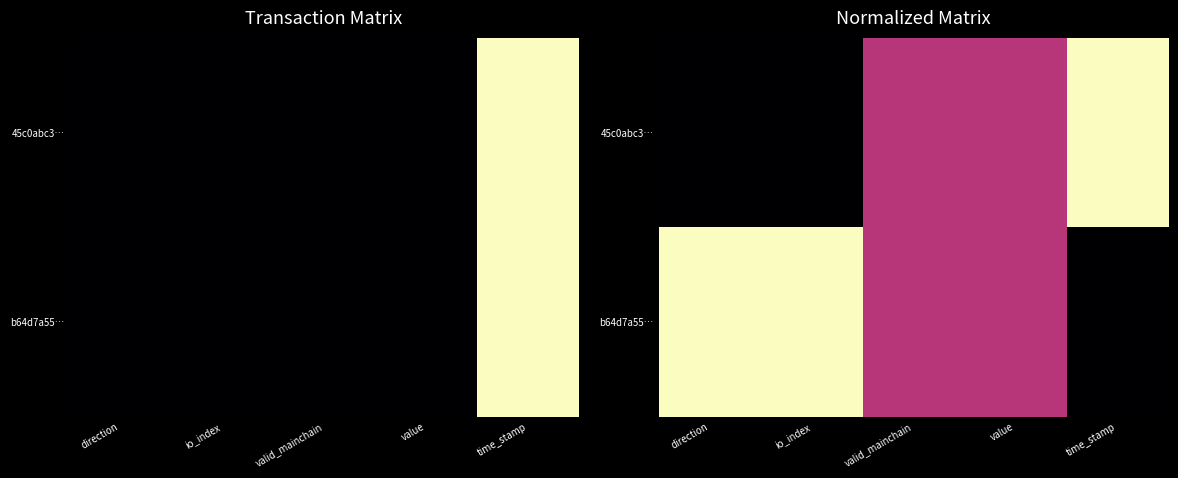

The value of b64d7a55… at direction is 1.3. True or false?

False